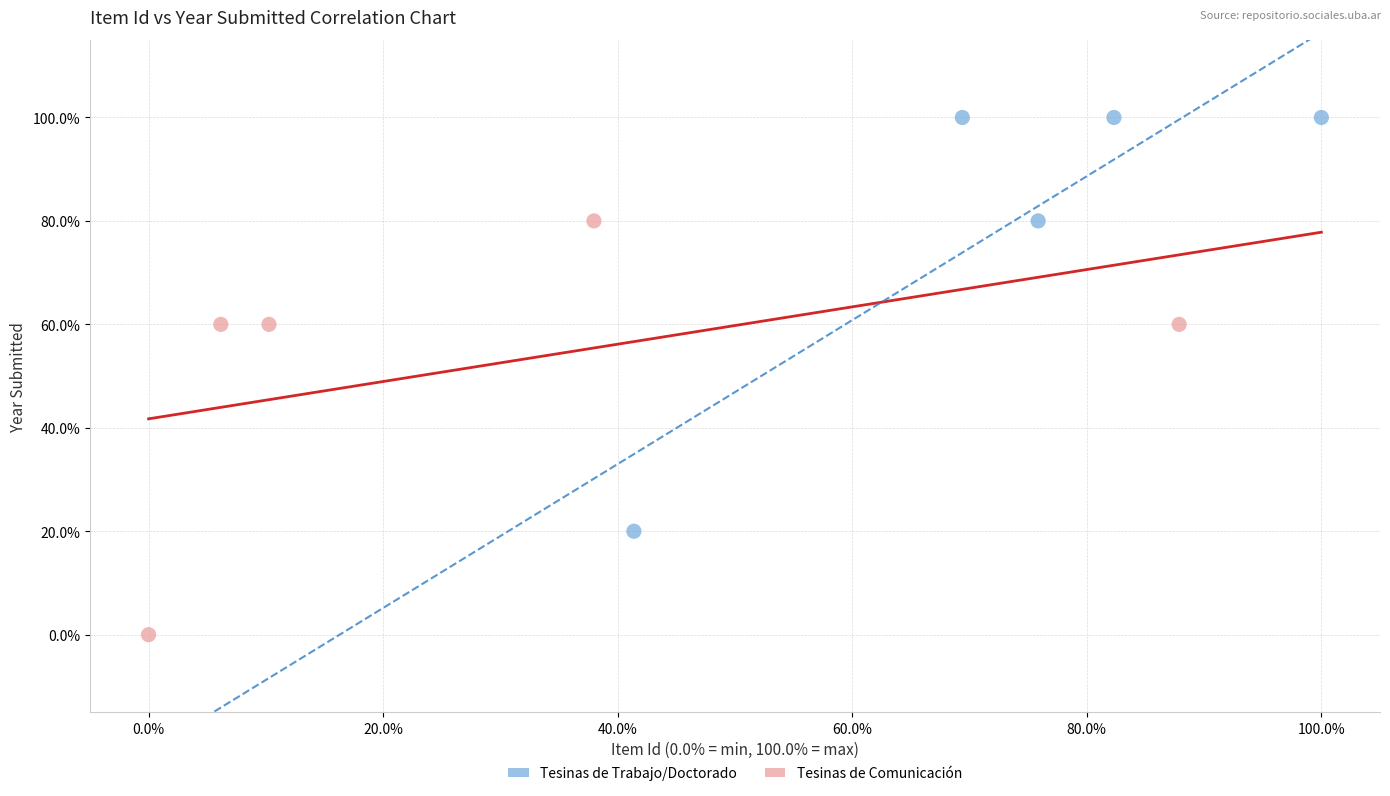

Which series contains the highest Y value?

Tesinas de Trabajo/Doctorado